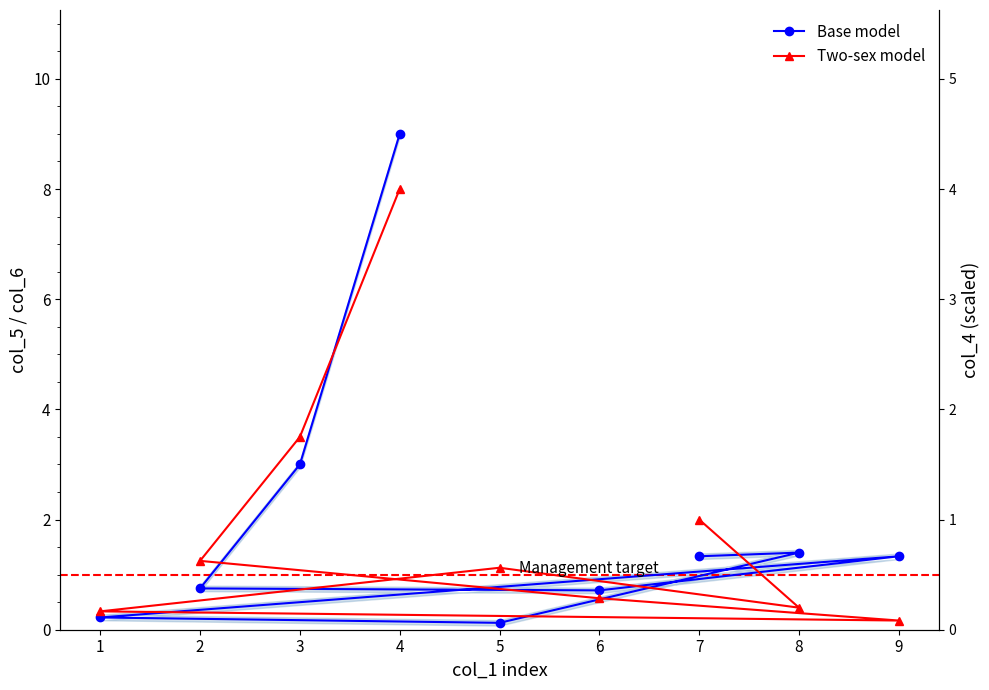

Rank the series at 9 from highest to lowest value.

Base model, Two-sex model